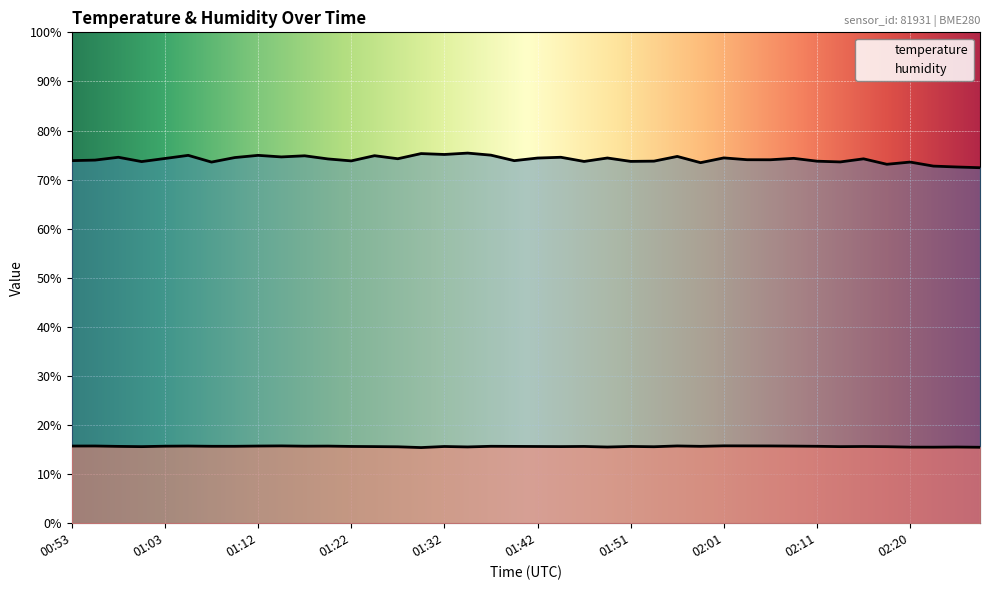

True or false: humidity and temperature intersect in this chart.

False